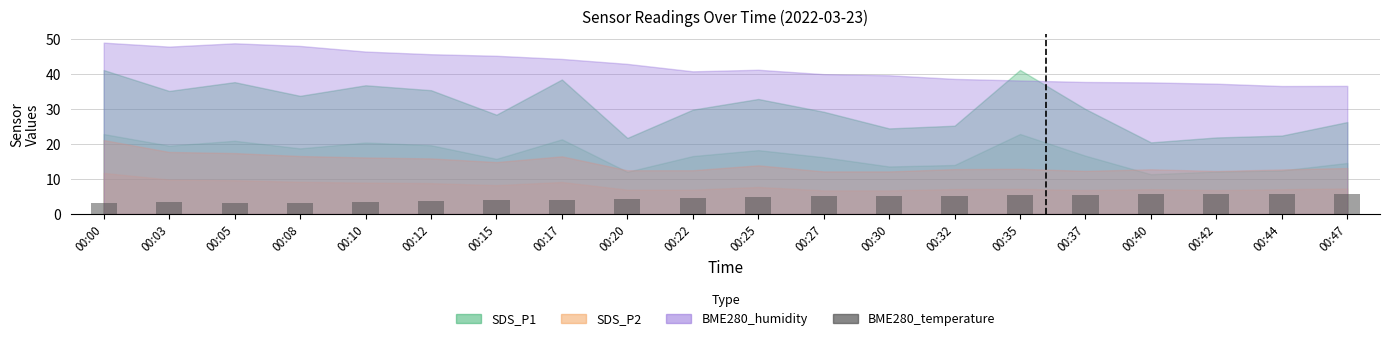

What value does the data have at 00:37?

5.5